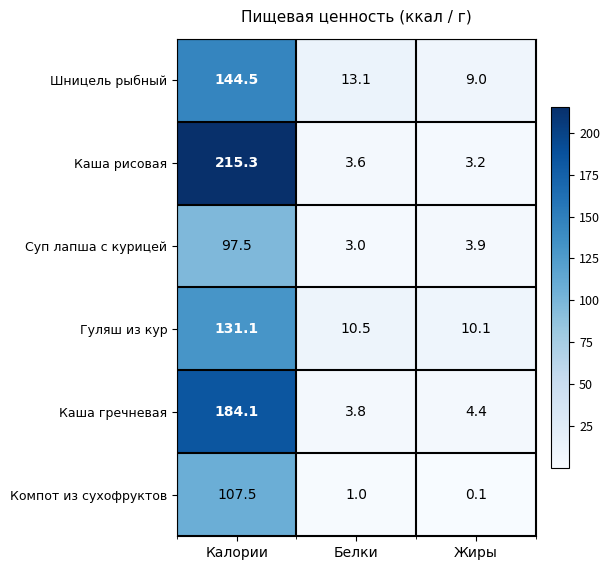

Rank the series by their maximum value, from highest to lowest.

Каша рисовая, Каша гречневая, Шницель рыбный, Гуляш из кур, Компот из сухофруктов, Суп лапша с курицей